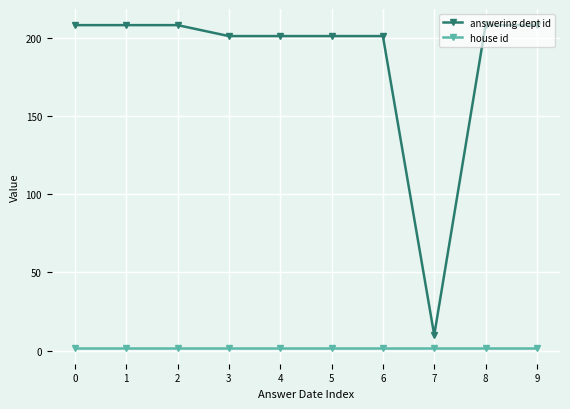

Reading right to left, what are all the values shown in this chart?

answering dept id: 208	208	10	201	201	201	201	208	208	208
house id: 2	2	2	2	2	2	2	2	2	2